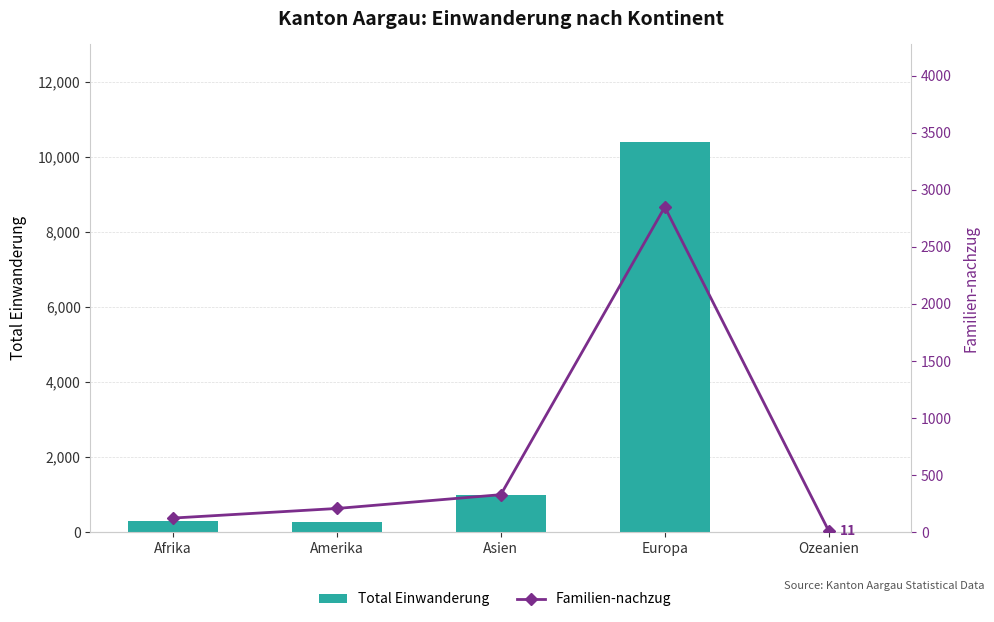

Reading right to left, extract all data points from this chart.

Total Einwanderung: Ozeanien=17	Europa=10406	Asien=1002	Amerika=262	Afrika=288
Familien-nachzug: Ozeanien=11	Europa=2849	Asien=329	Amerika=208	Afrika=124